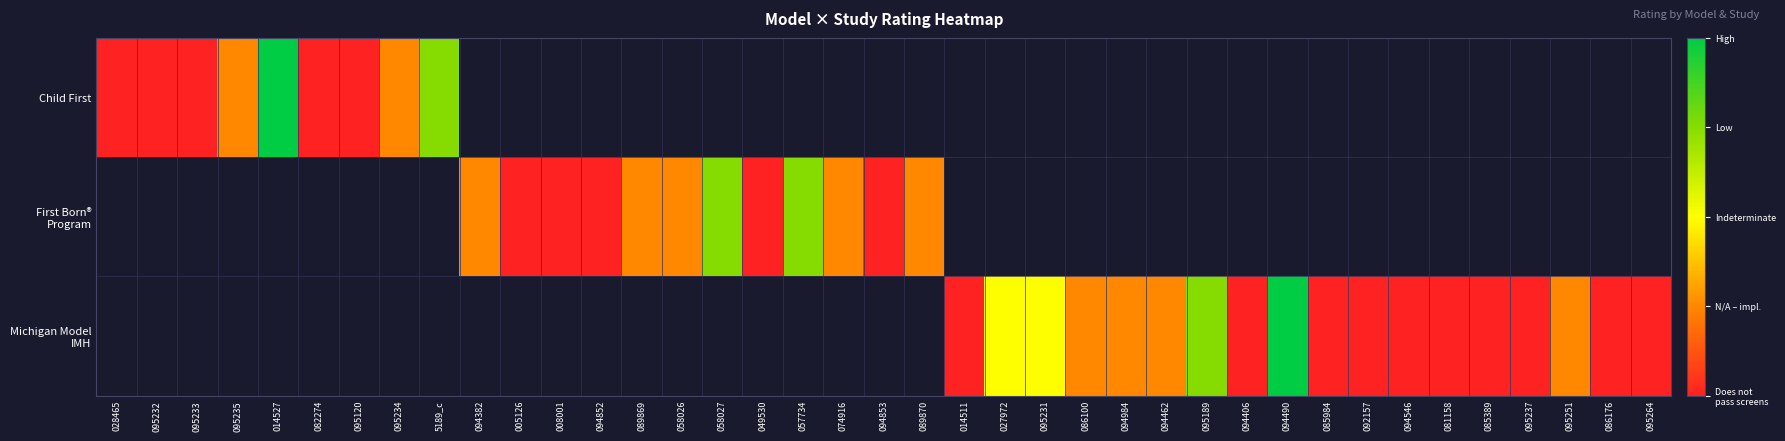

Rank the series by their average value, from highest to lowest.

Child First, First Born® Program, Michigan Model IMH